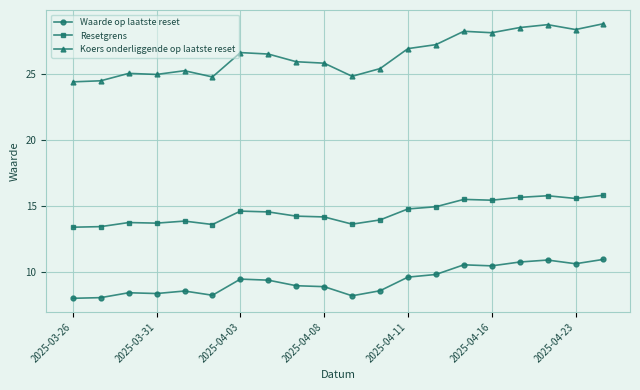

Which series has the largest total across all categories?

Koers onderliggende op laatste reset